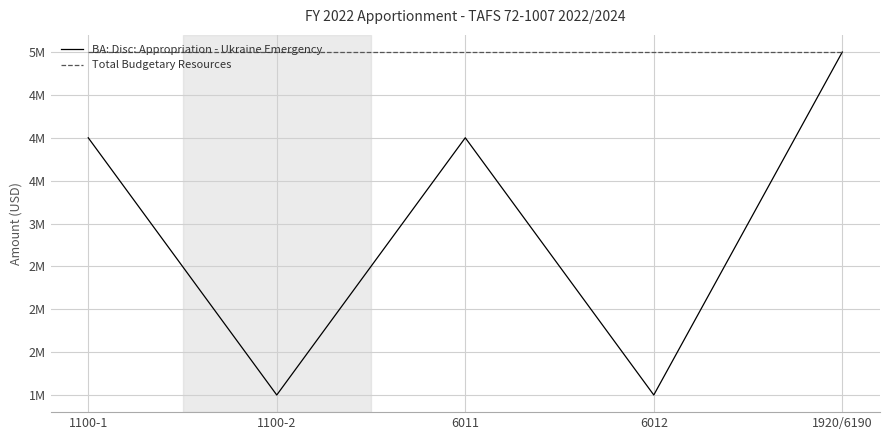

What is the approximate value of BA: Disc: Appropriation - Ukraine Emergency at 6012?

1000000